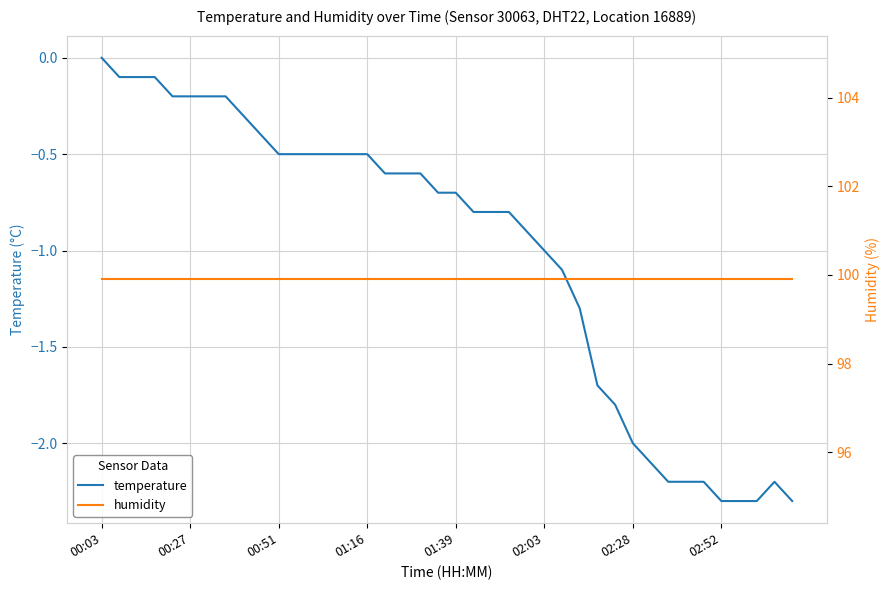

What is the minimum value for temperature?

-2.3